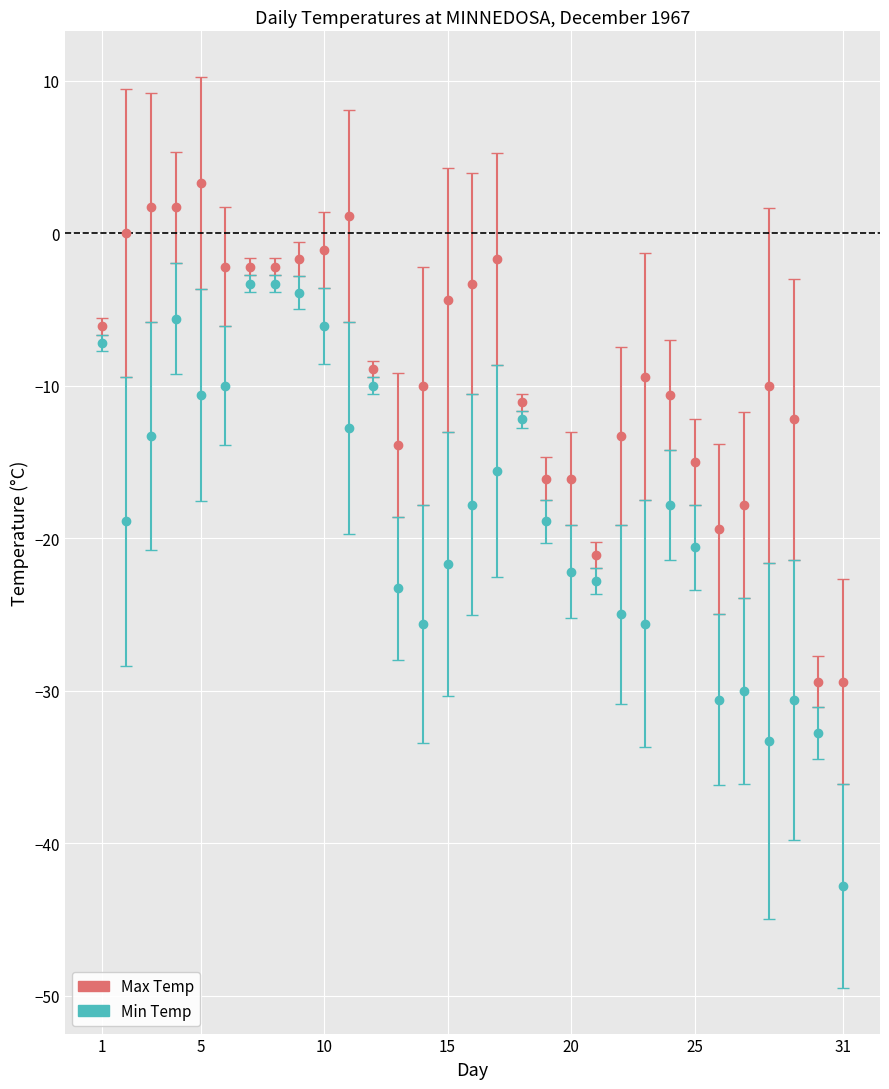

Which series has the widest spread of values?

Min Temp